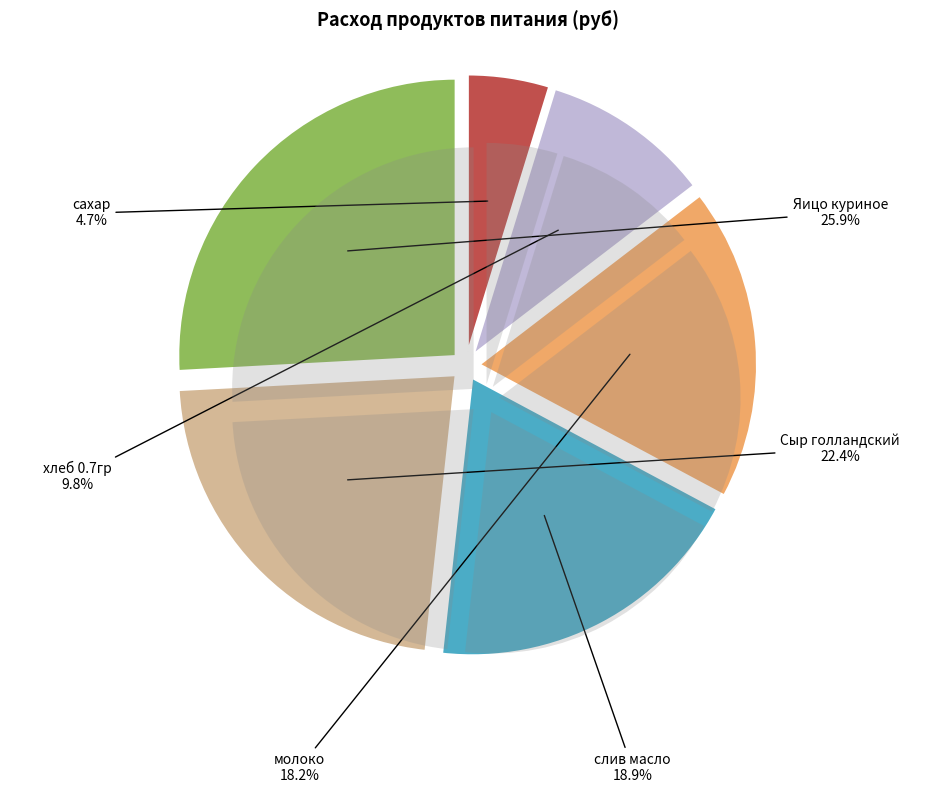

To the nearest percent, what portion does Яицо куриное represent?

26%